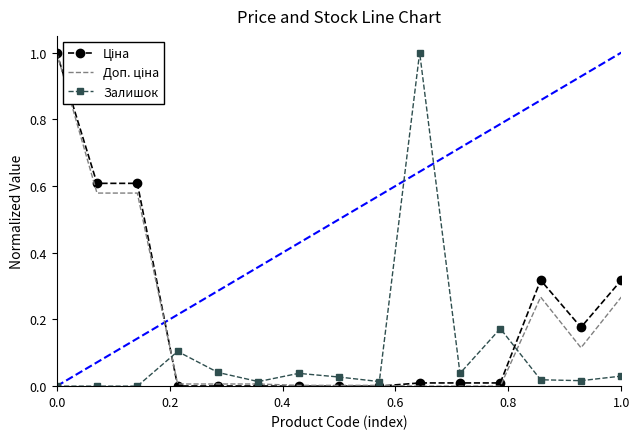

In Ціна, how many points are higher than both neighbors (excluding endpoints)?

1